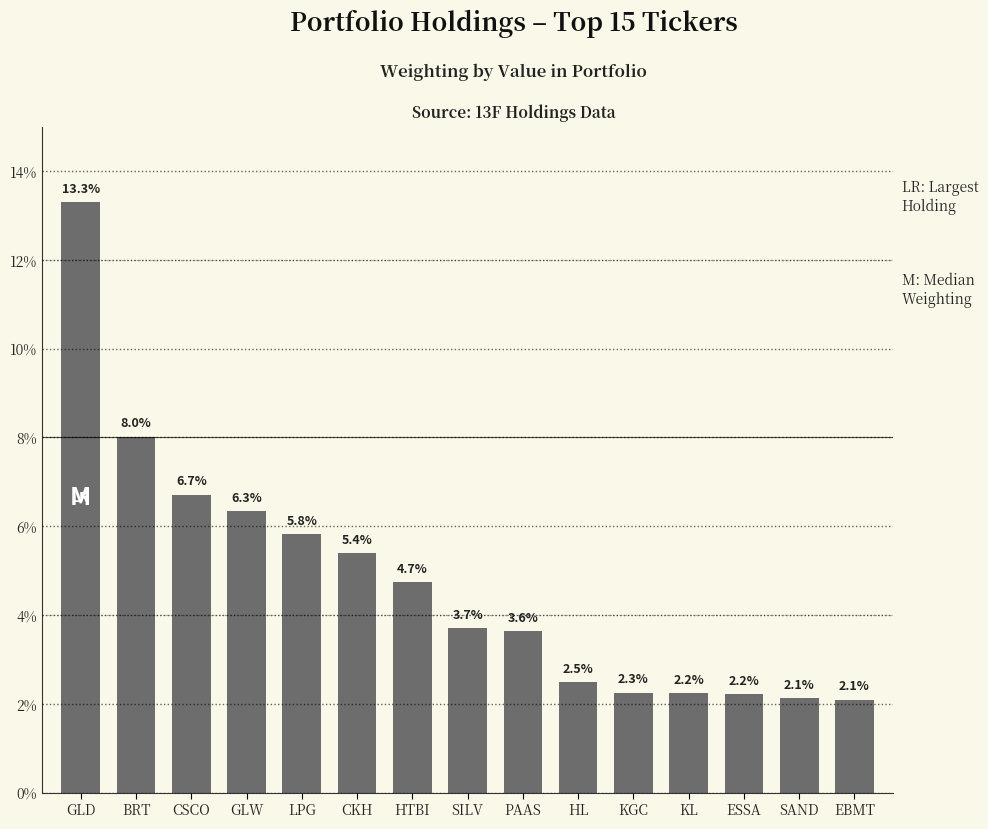

What is the label of the 10th bar from the right?

CKH